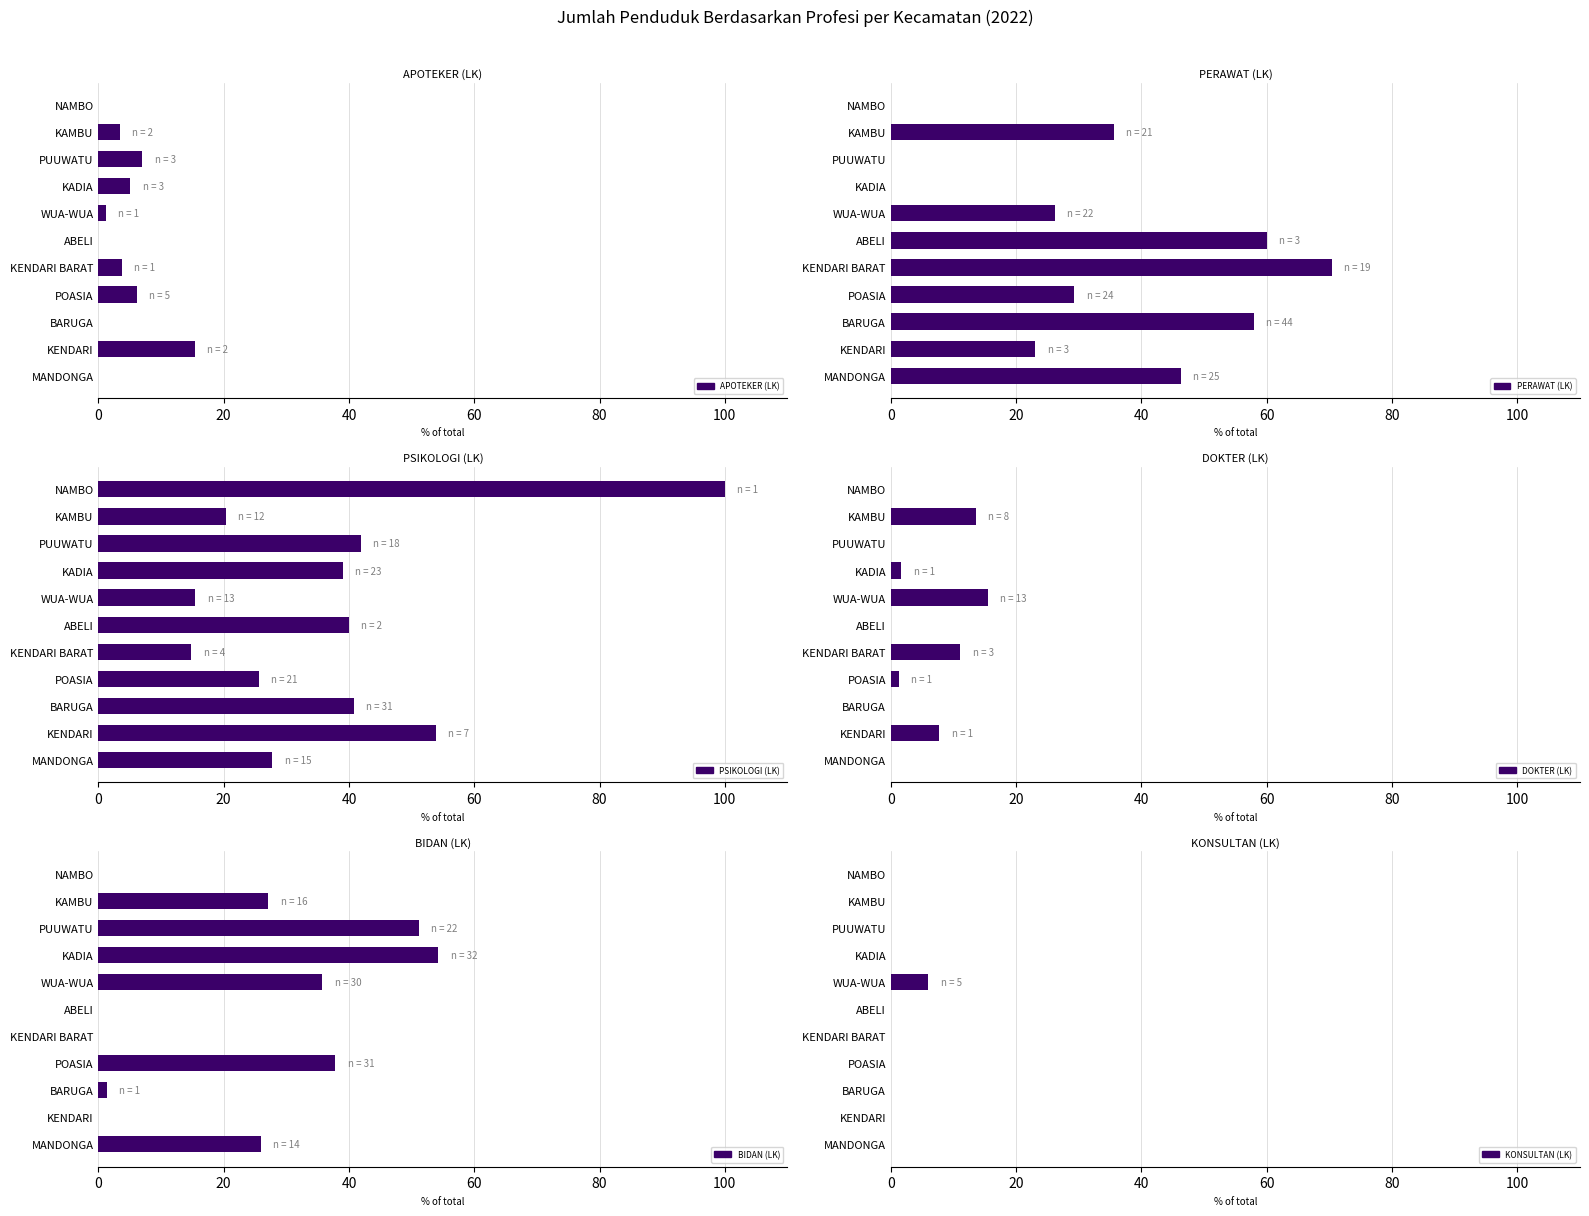

How many values in the PERAWAT (LK) series are below 29?

5